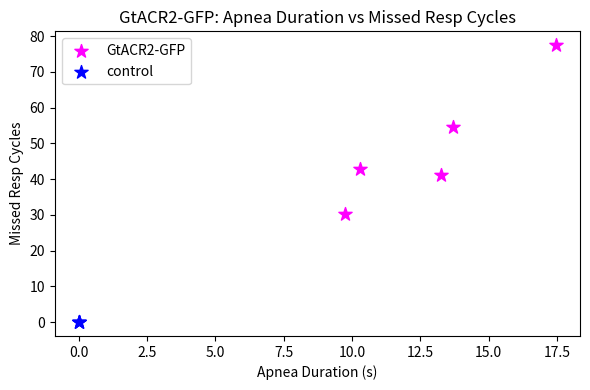

Which series reaches the minimum Y coordinate?

control